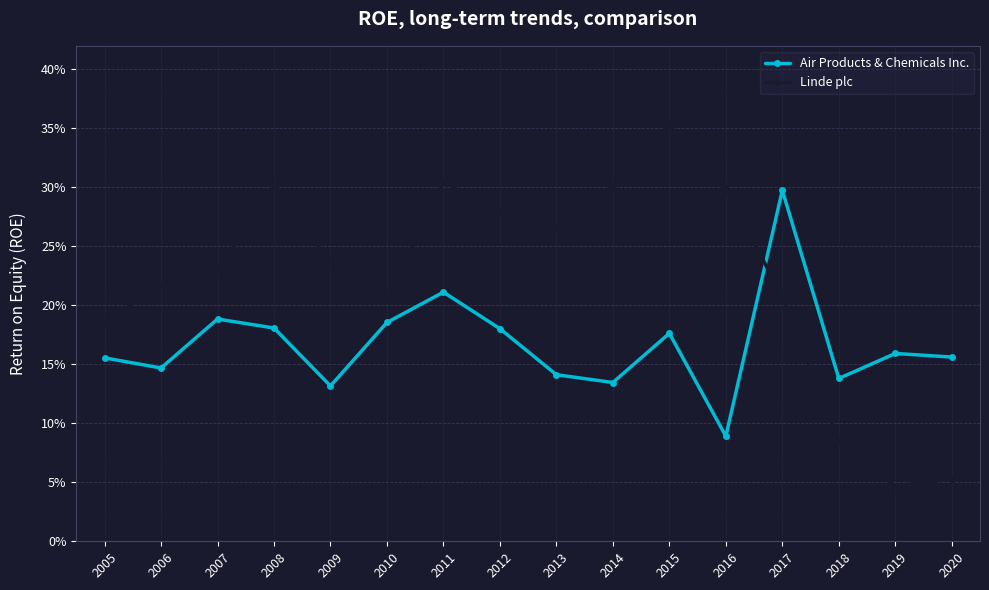

At which category does Air Products & Chemicals Inc. reach its first local valley?

2006